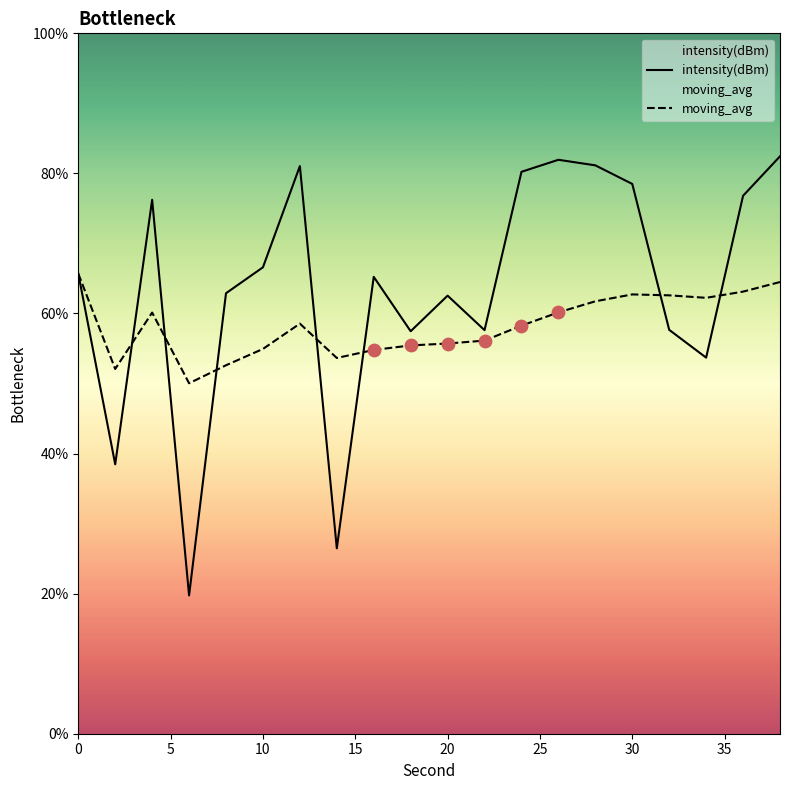

Which series contains the lowest Y value?

intensity(dBm)